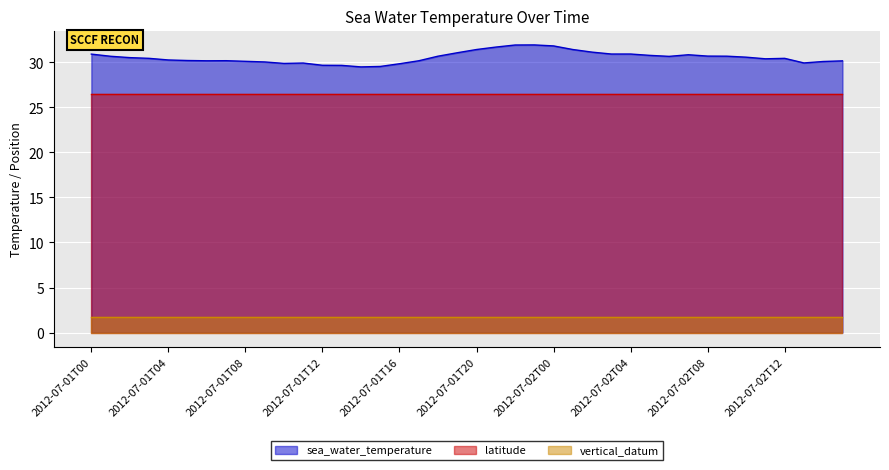

Which series has the largest total across all categories?

sea_water_temperature